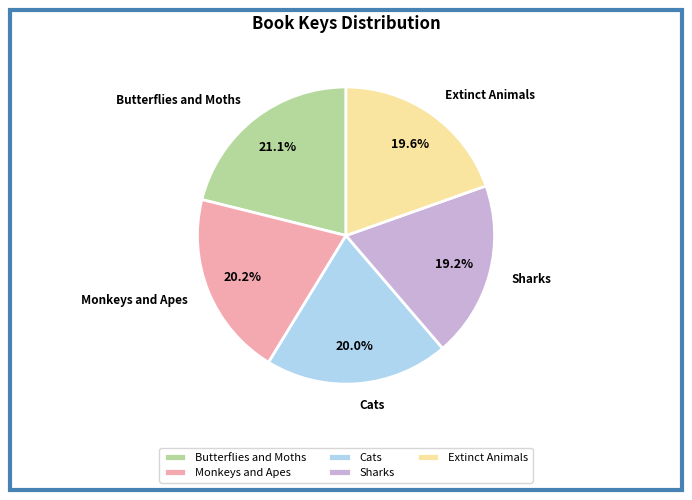

The Cats slice represents 20% of the pie. True or false?

True